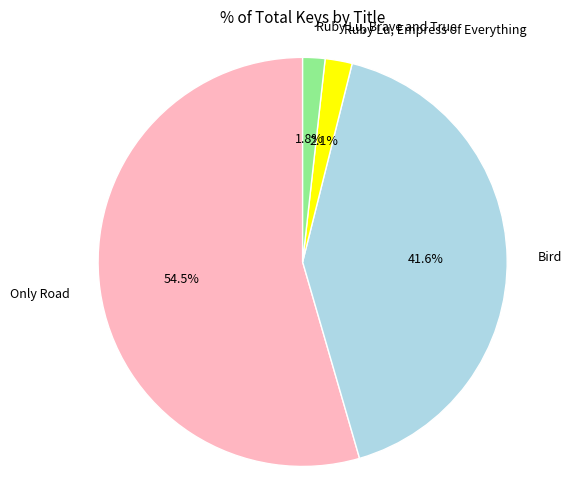

Combined, what portion of the pie is Ruby Lu, Brave and True and Bird?

43.4%